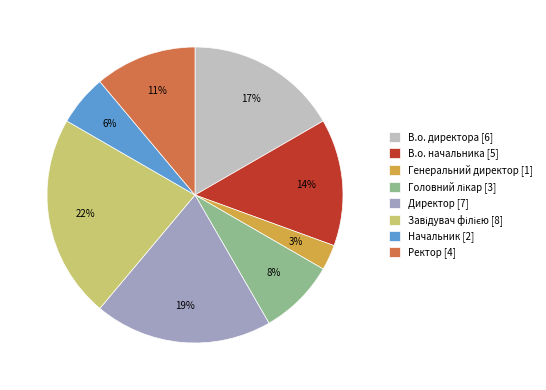

Is the sum of Генеральний директор and Ректор greater than half?

No